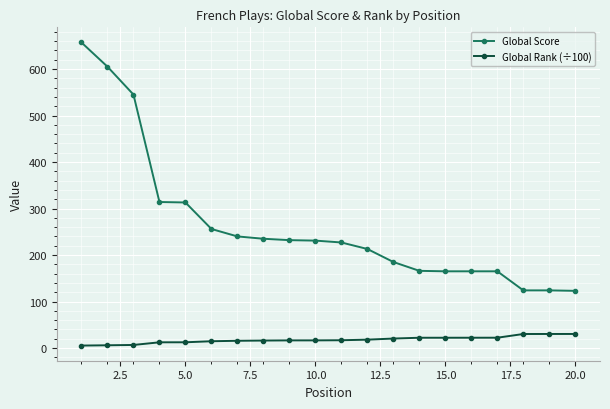

List the series in order of their overall mean, highest first.

Global Score, Global Rank (÷100)